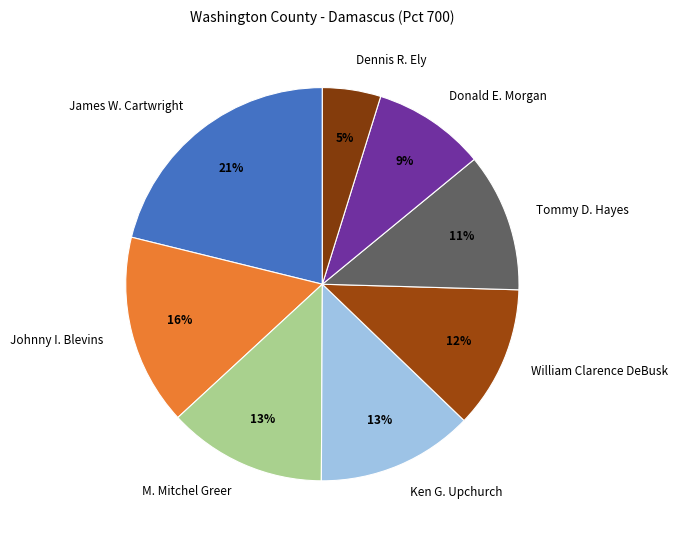

Is there any slice that represents more than half of the pie?

No